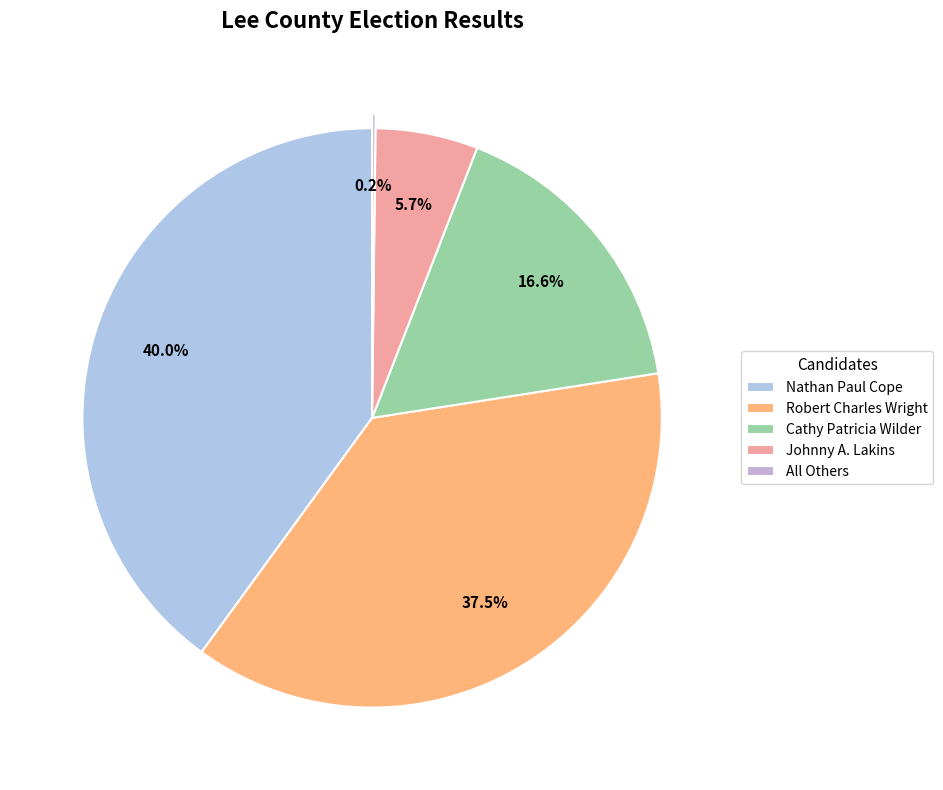

True or false: Nathan Paul Cope accounts for 40% of the total.

True